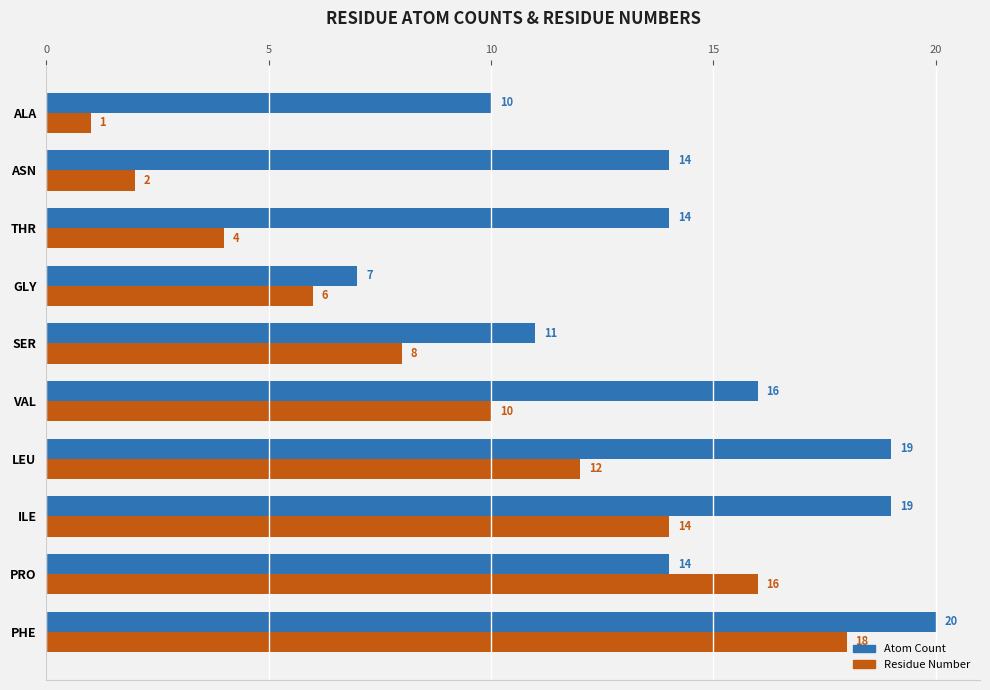

What is the sum of all Residue Number values?

91